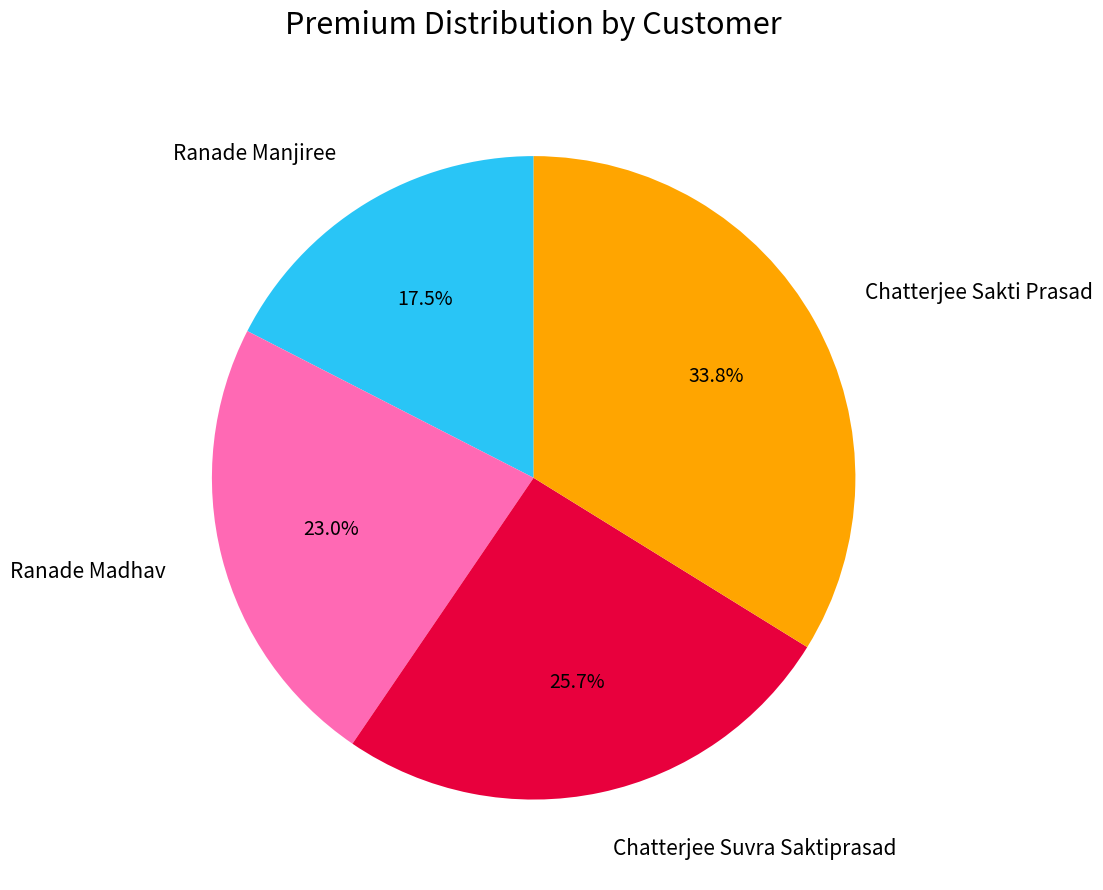

Is Ranade Madhav the majority of the pie?

No